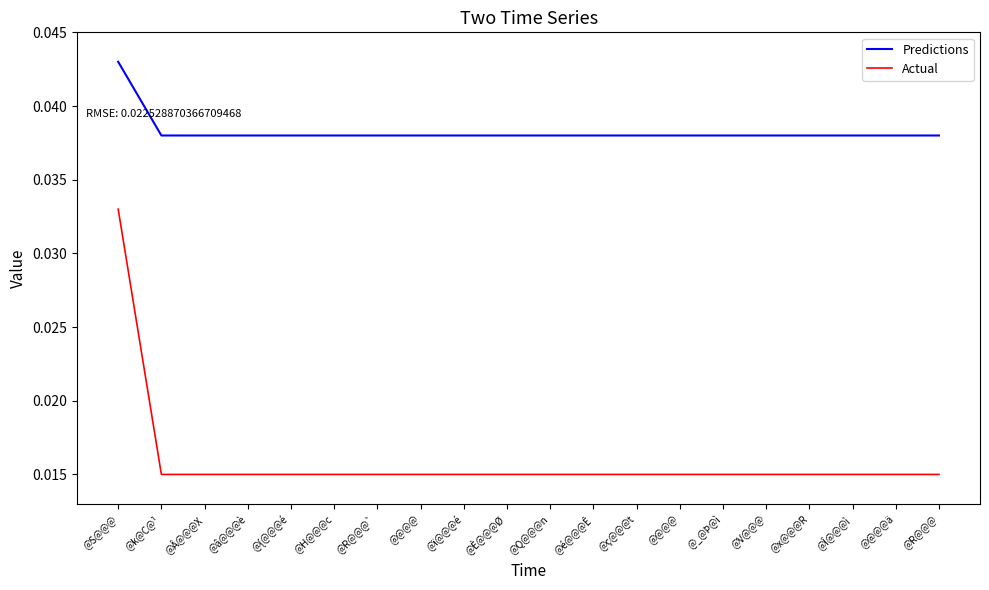

Which category has the lowest value across all series?

@k@C@¹